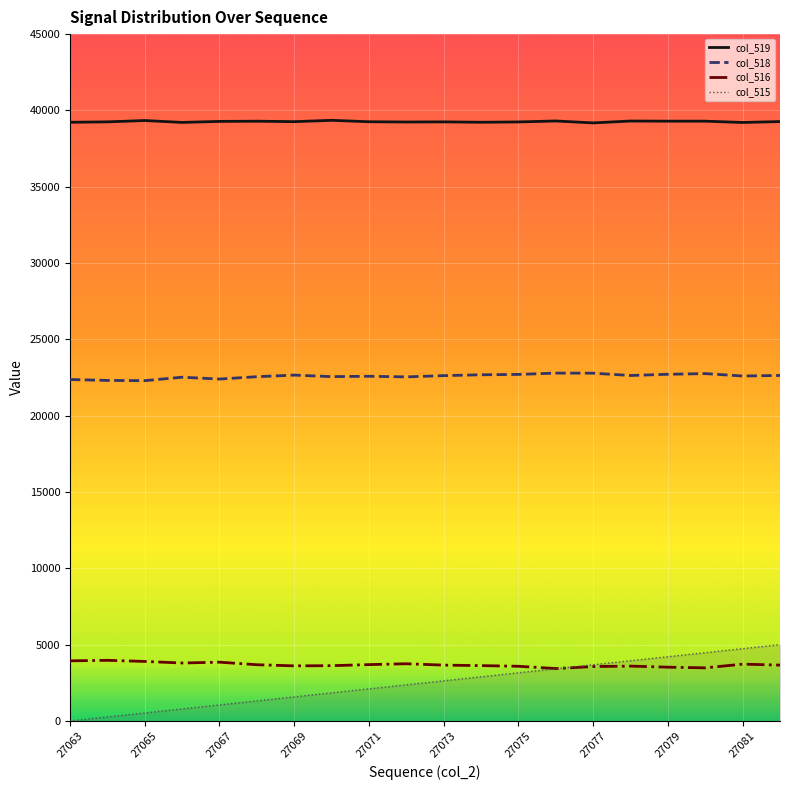

How many values in the col_516_line series exceed 3661?

9